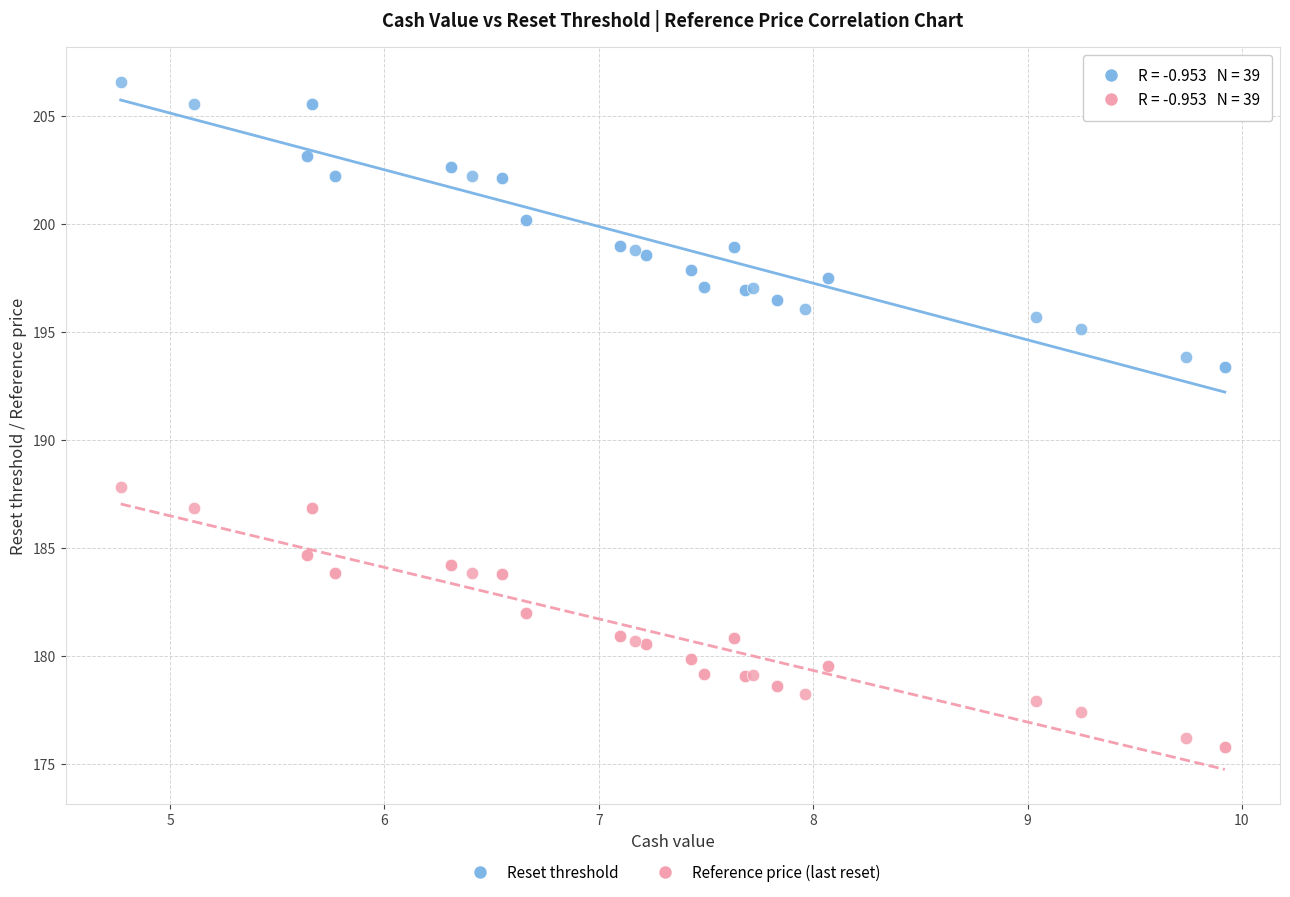

Which series contains the lowest Y value?

Reference price (last reset)